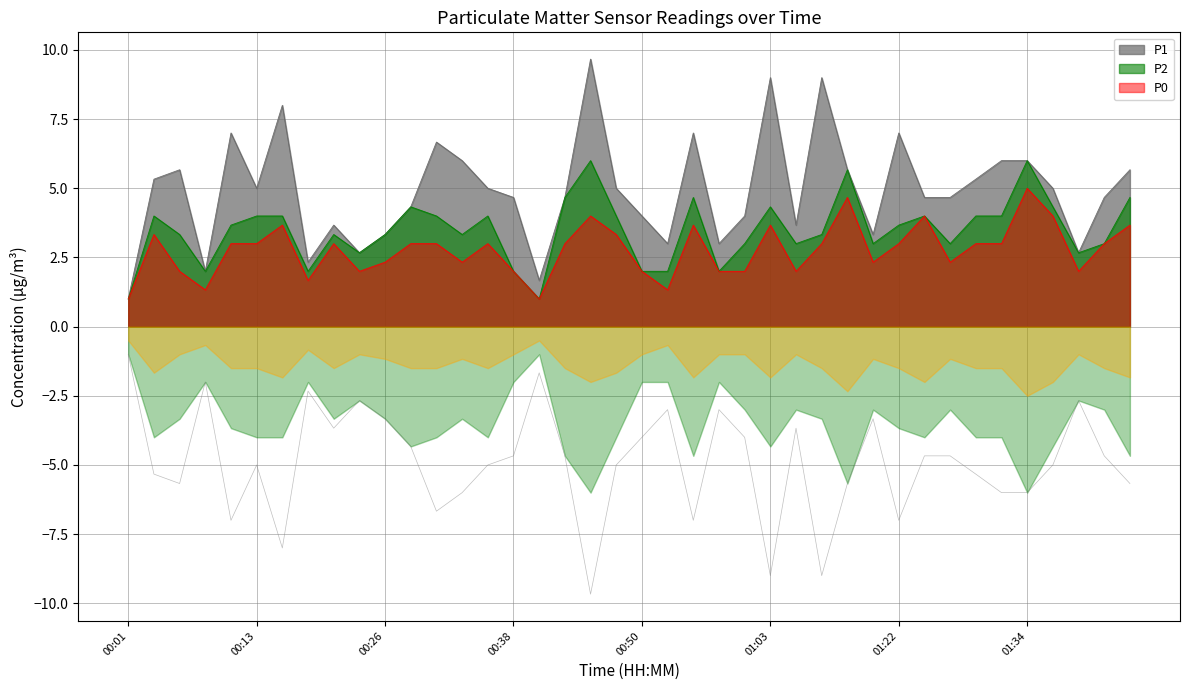

Does the chart have visible grid lines?

Yes